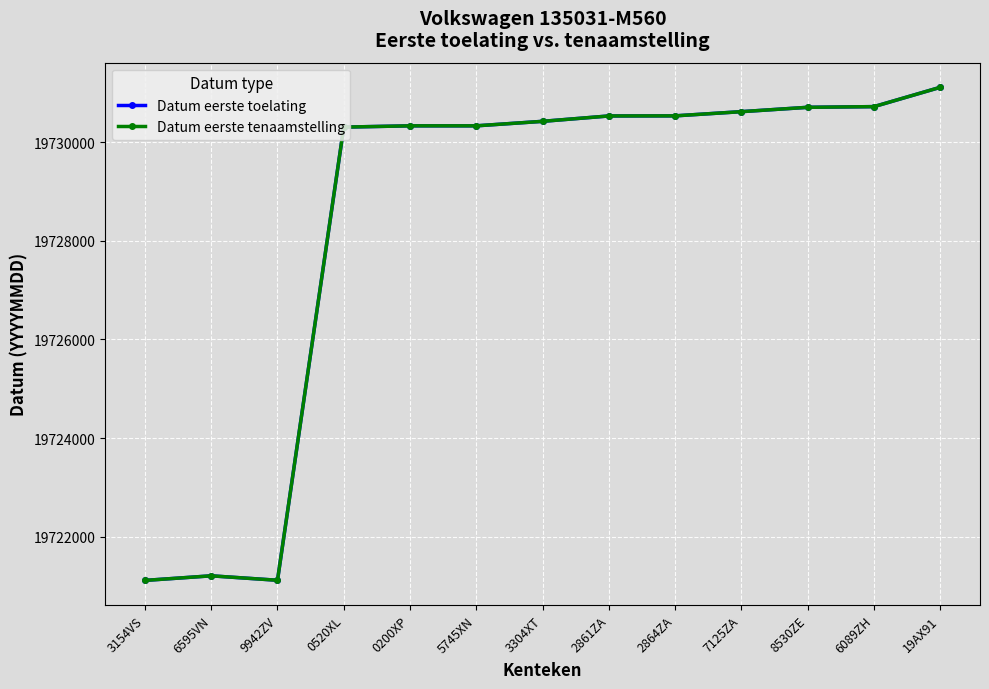

Does the chart have visible grid lines?

Yes